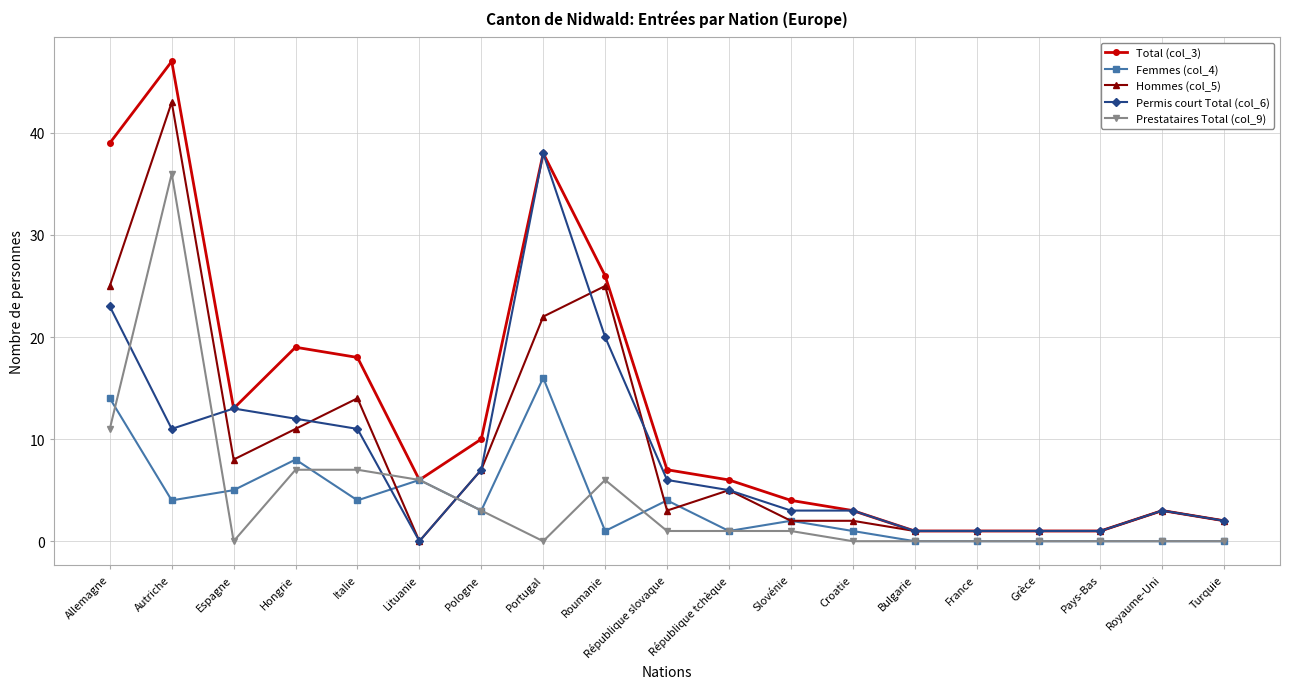

How many series are shown in this chart?

5